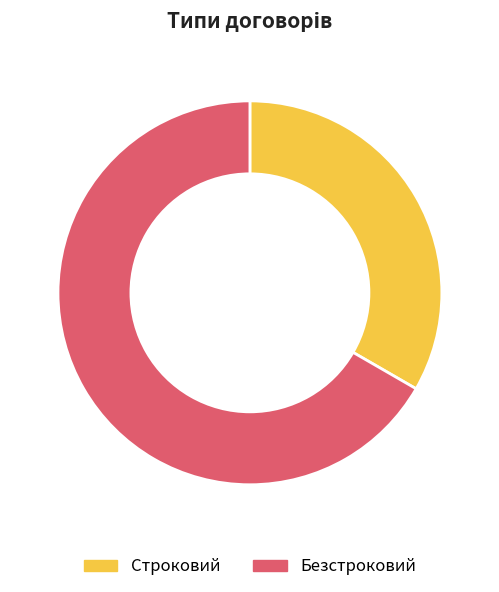

How many slices are in this pie chart?

2